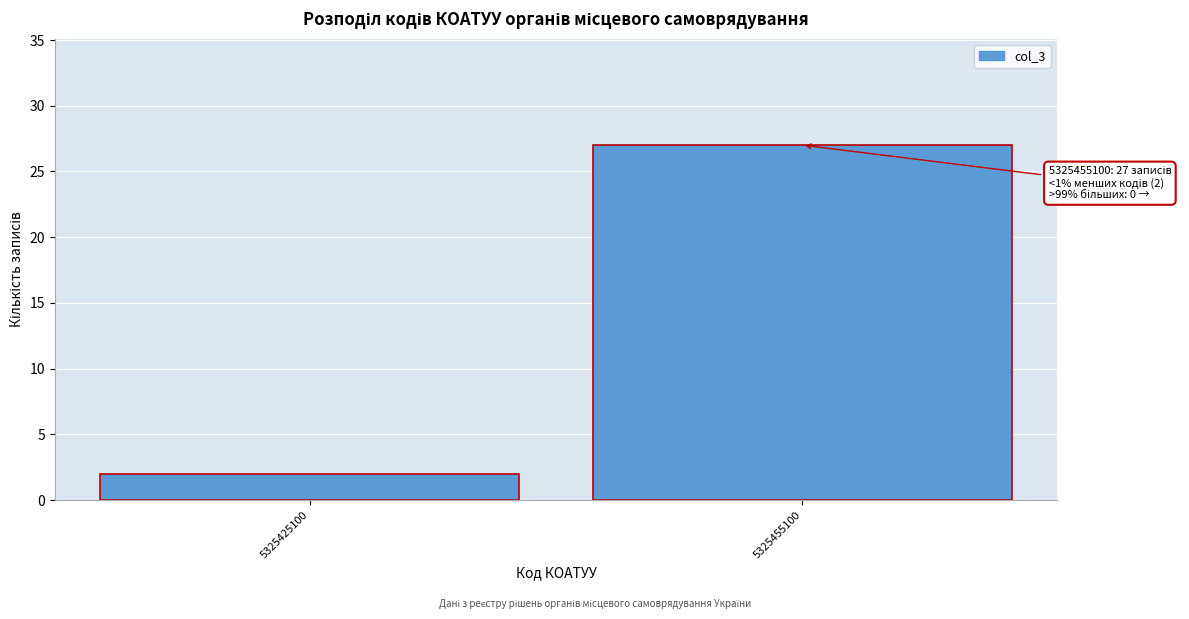

Reading left to right, transcribe all the data shown in this chart.

2	27